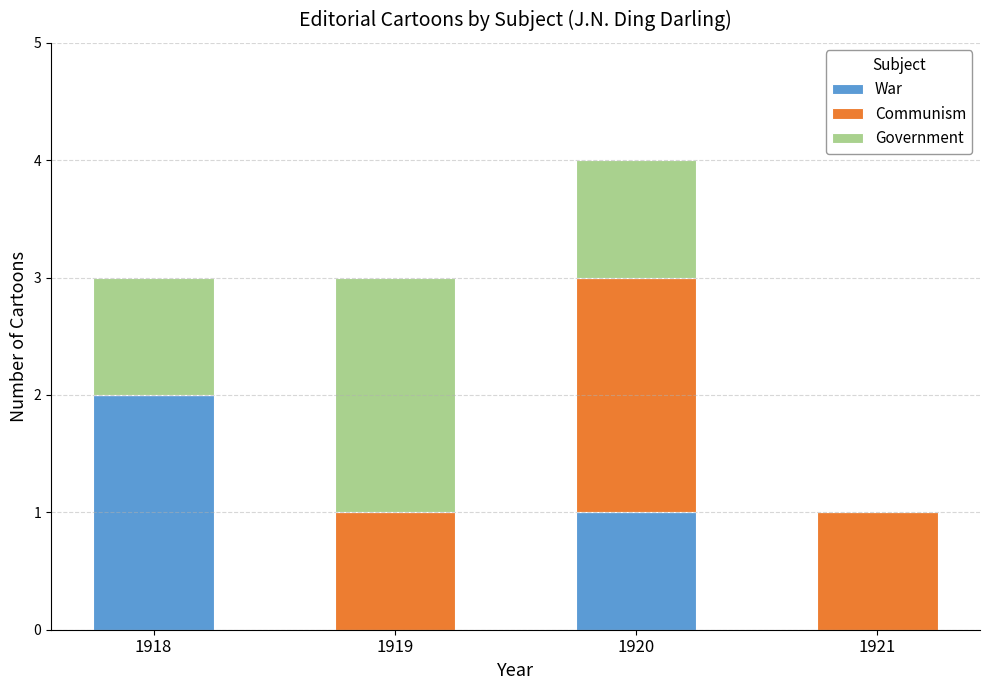

Are the bars horizontal?

No